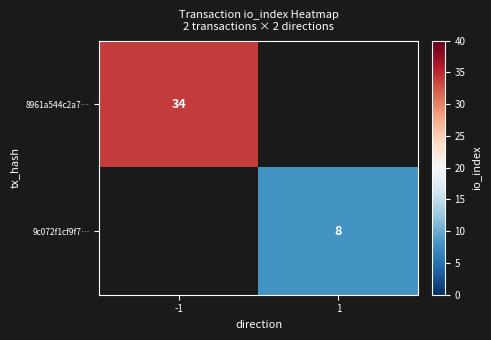

How many series are shown in this chart?

2